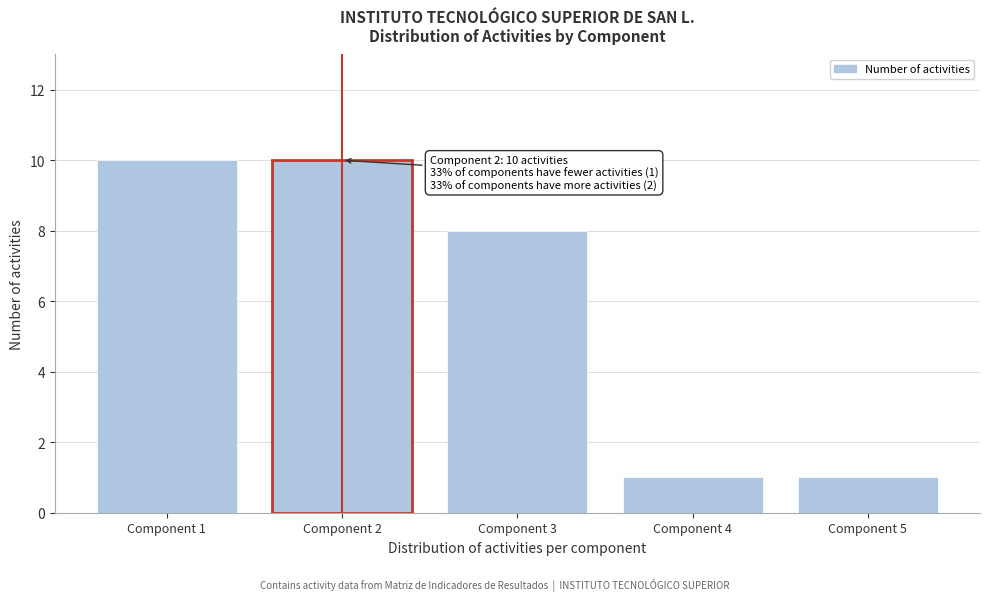

Reading left to right, transcribe all the data shown in this chart.

10	10	8	1	1